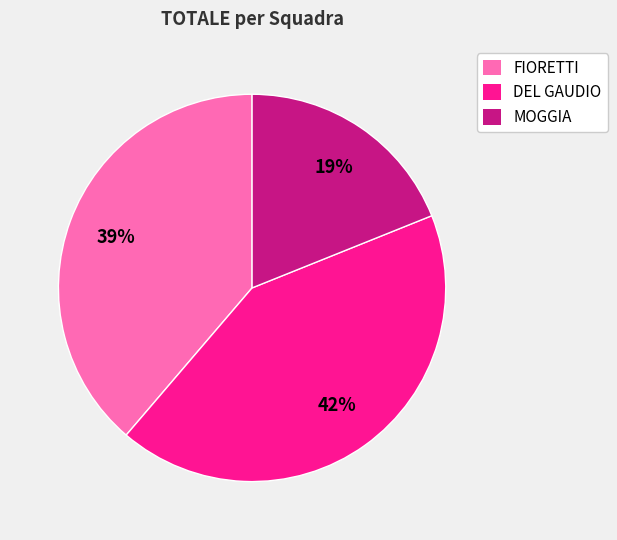

Rank the categories by value from highest to lowest.

DEL GAUDIO, FIORETTI, MOGGIA